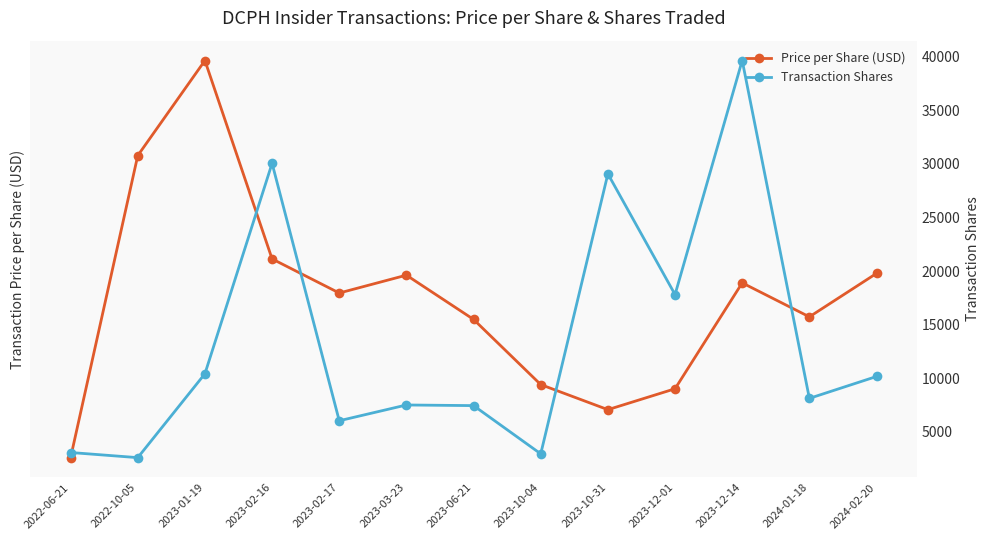

Reading right to left, extract all data points from this chart.

Price per Share (USD): 2024-02-20=15.6	2024-01-18=14.5	2023-12-14=15.4	2023-12-01=12.6	2023-10-31=12.0	2023-10-04=12.7	2023-06-21=14.4	2023-03-23=15.6	2023-02-17=15.1	2023-02-16=16.0	2023-01-19=21.2	2022-10-05=18.7	2022-06-21=10.8
Transaction Shares: 2024-02-20=10159.0	2024-01-18=8118.0	2023-12-14=39637.0	2023-12-01=17801.0	2023-10-31=29063.0	2023-10-04=2942.0	2023-06-21=7441.0	2023-03-23=7500.0	2023-02-17=6029.0	2023-02-16=30045.0	2023-01-19=10415.0	2022-10-05=2587.0	2022-06-21=3066.0